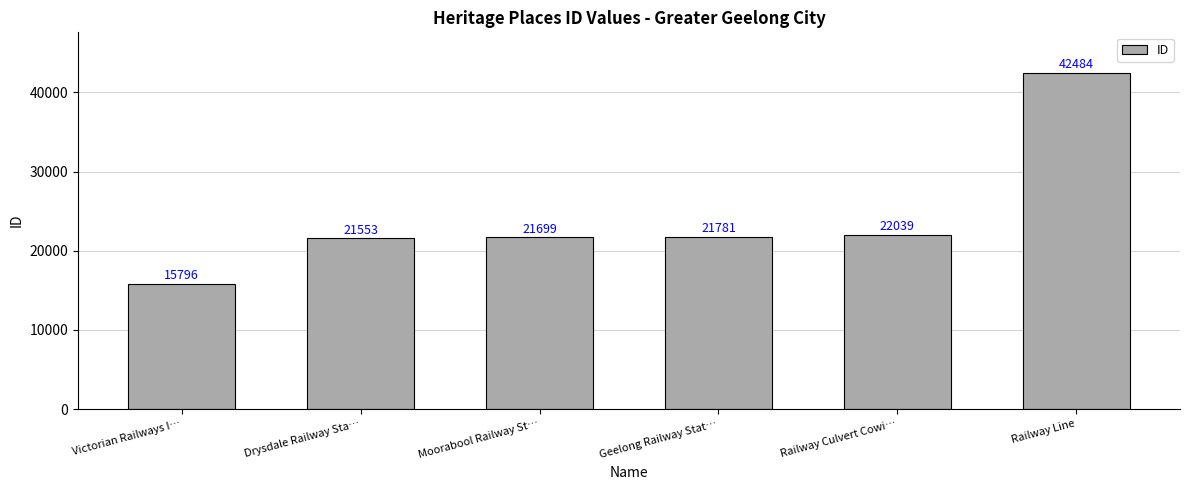

What is the sum of all values?

145352